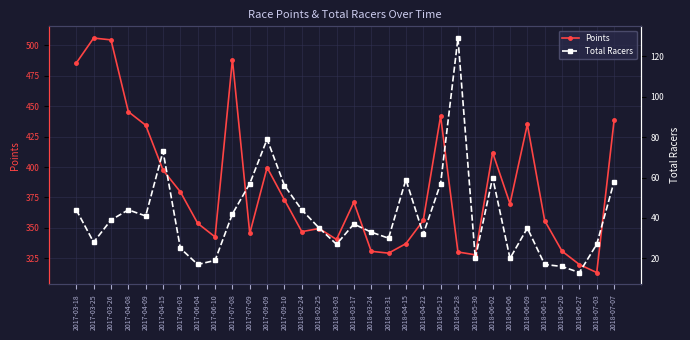

Reading left to right, transcribe all the data shown in this chart.

Points: 485.4	505.9	504.4	445.4	434.3	397.5	379.6	353.8	342.6	488.3	345.4	399.6	373.0	346.9	349.5	340.5	371.1	330.8	329.3	337.1	356.1	441.8	330.2	327.9	411.9	369.9	435.1	356.0	330.9	319.9	313.4	438.2
Total Racers: 44.0	28.0	39.0	44.0	41.0	73.0	25.0	17.0	19.0	42.0	57.0	79.0	56.0	44.0	35.0	27.0	37.0	33.0	30.0	59.0	32.0	57.0	129.0	20.0	60.0	20.0	35.0	17.0	16.0	13.0	27.0	58.0